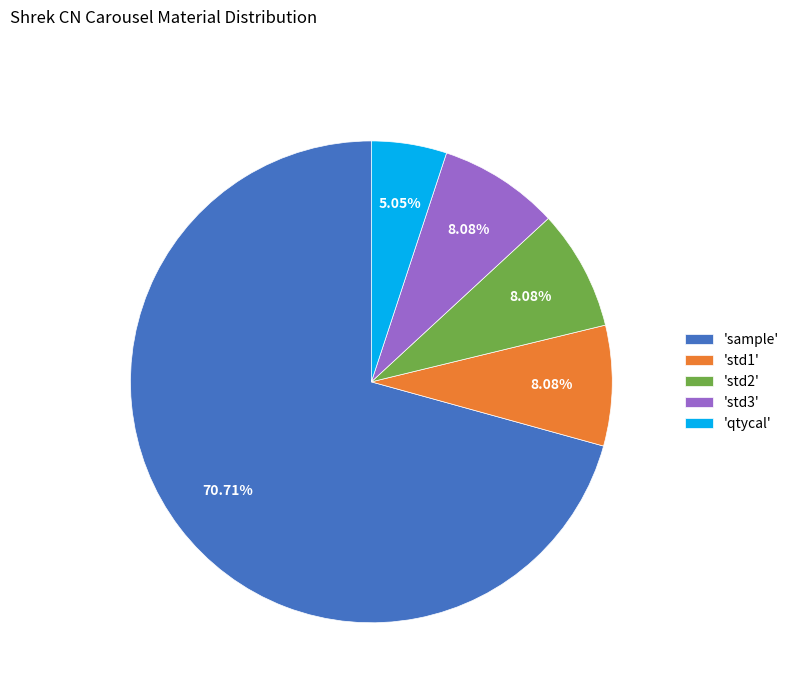

Between 'sample' and 'std2', which is larger?

'sample'